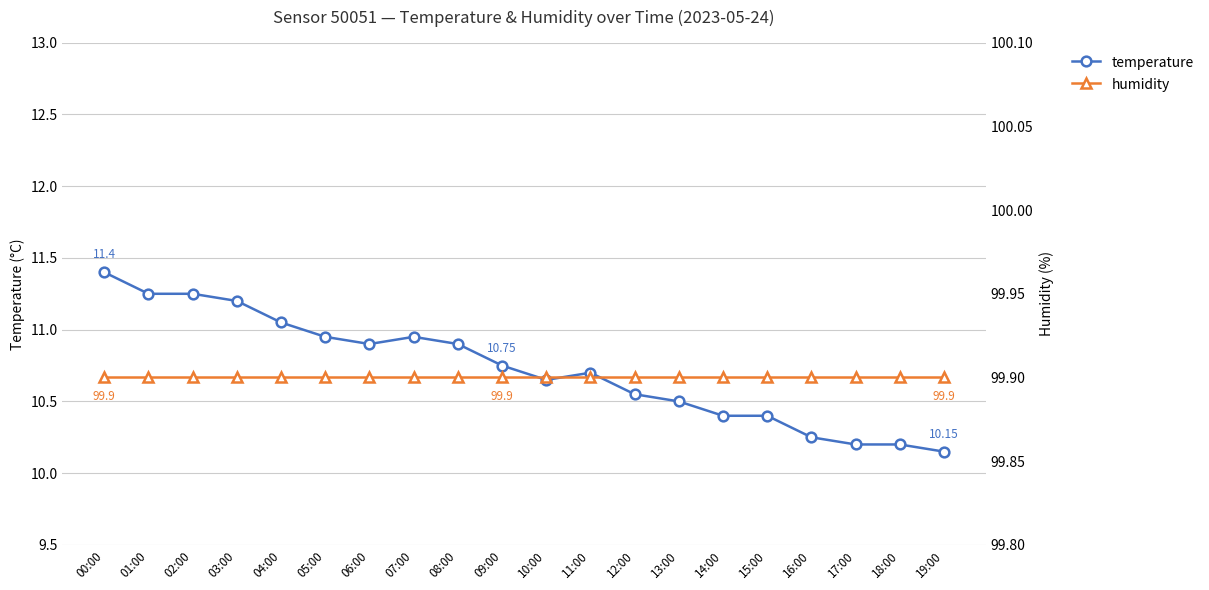

True or false: humidity and temperature intersect in this chart.

False